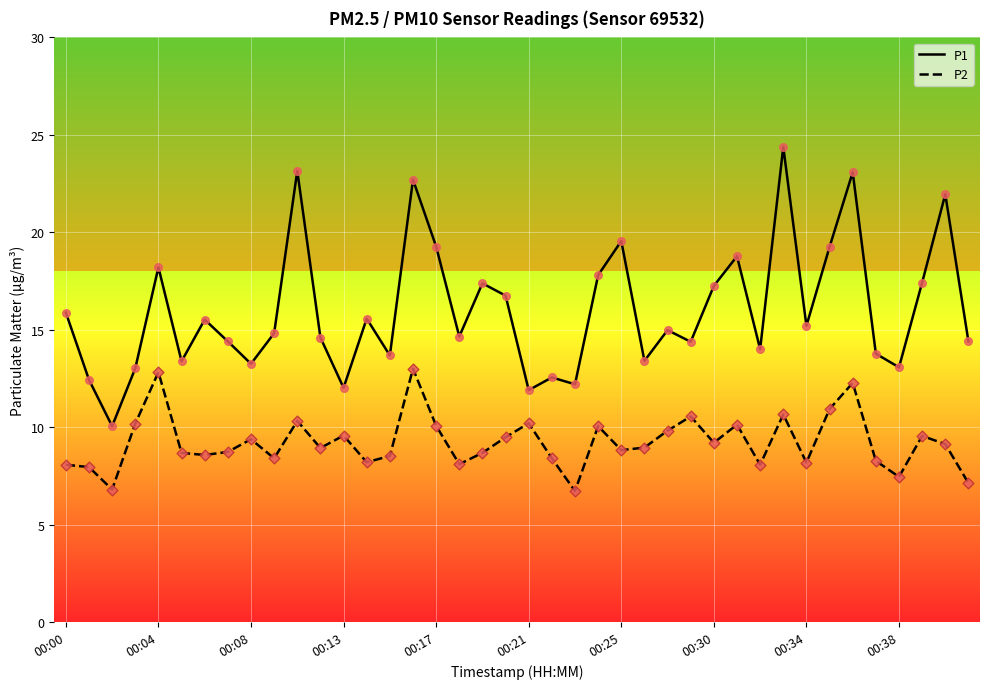

What are all the series names shown in the legend?

P1, P2